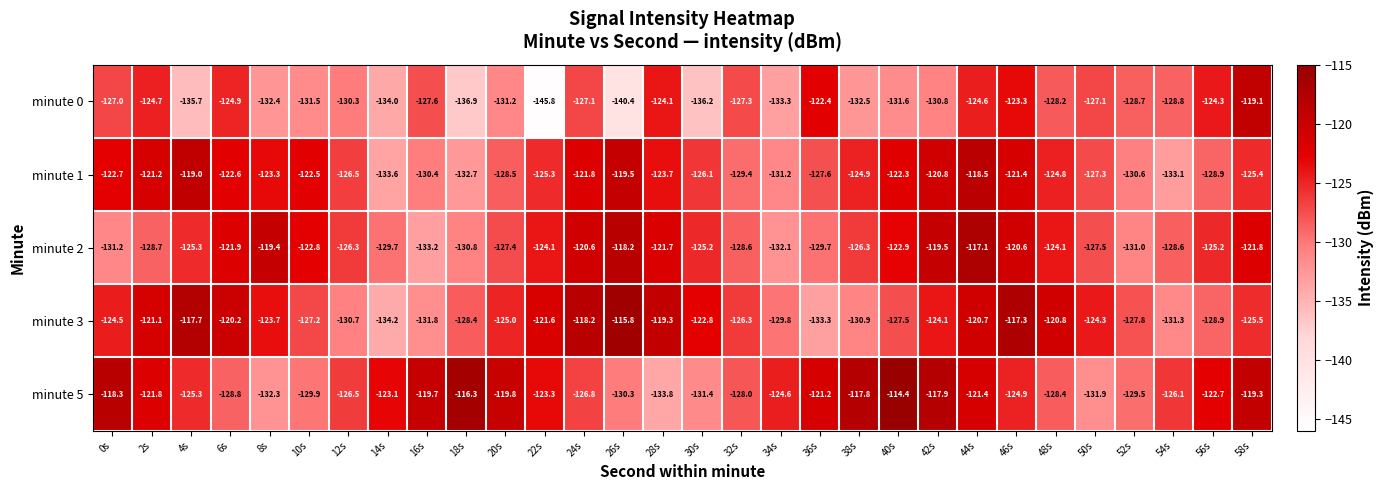

What value does the minute 0 series have at 18s?

-136.9